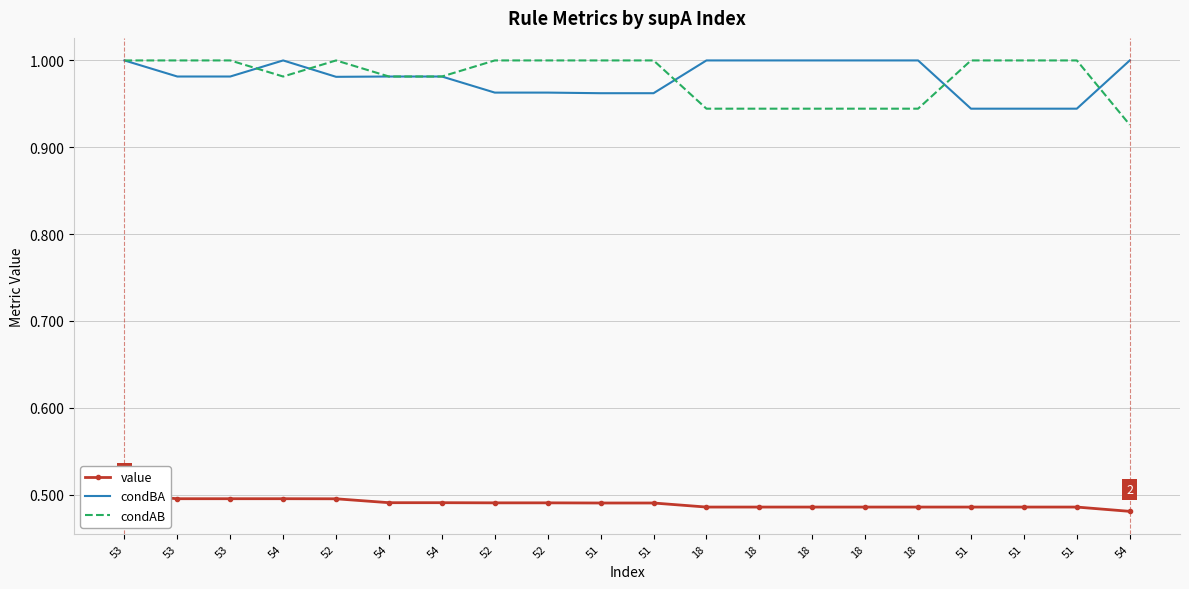

Reading left to right, transcribe all the data shown in this chart.

value: 0.5	0.5	0.5	0.5	0.5	0.5	0.5	0.5	0.5	0.5	0.5	0.5	0.5	0.5	0.5	0.5	0.5	0.5	0.5	0.5
condBA: 1.0	1.0	1.0	1.0	1.0	1.0	1.0	1.0	1.0	1.0	1.0	1.0	1.0	1.0	1.0	1.0	0.9	0.9	0.9	1.0
condAB: 1.0	1.0	1.0	1.0	1.0	1.0	1.0	1.0	1.0	1.0	1.0	0.9	0.9	0.9	0.9	0.9	1.0	1.0	1.0	0.9